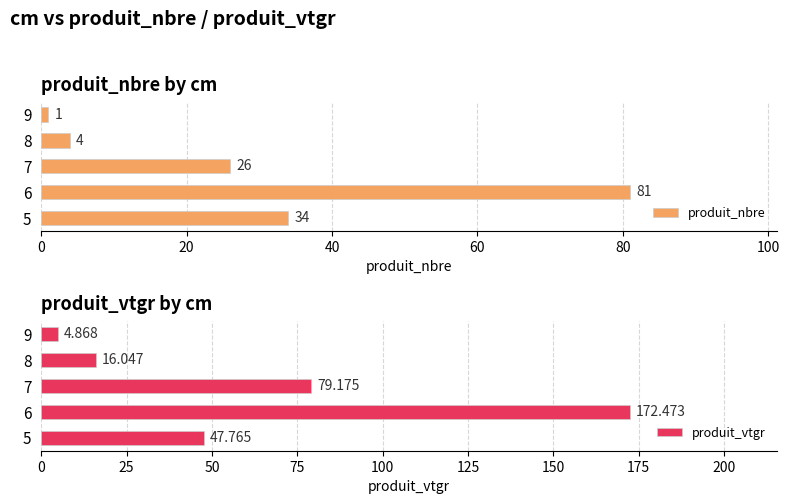

Which series has the largest range (max minus min)?

produit_vtgr